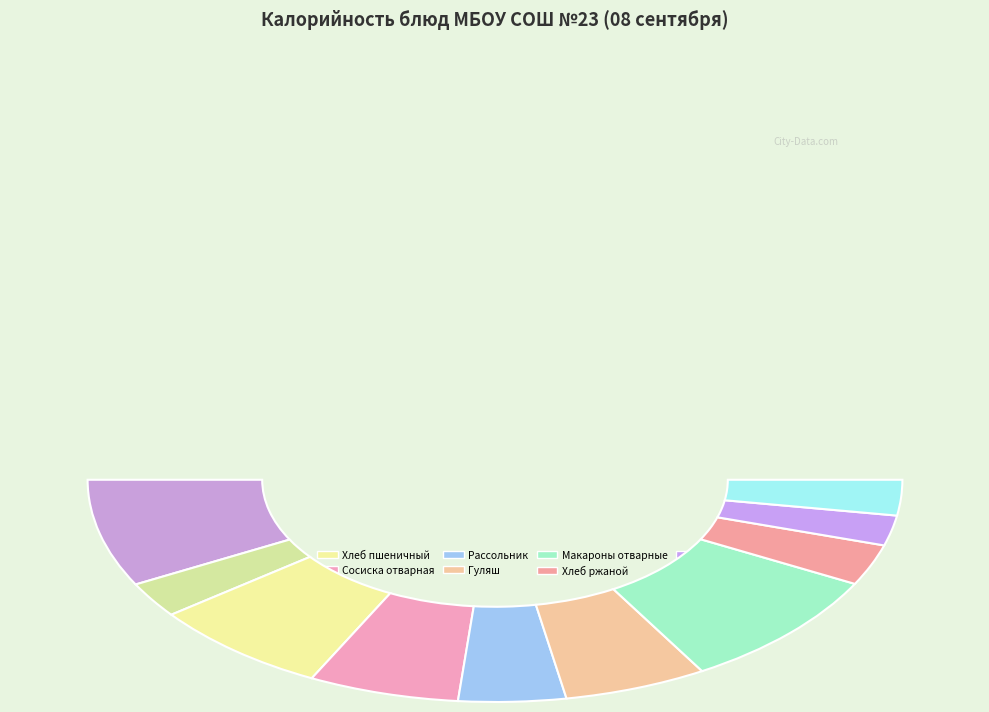

How many segments does this pie chart have?

10